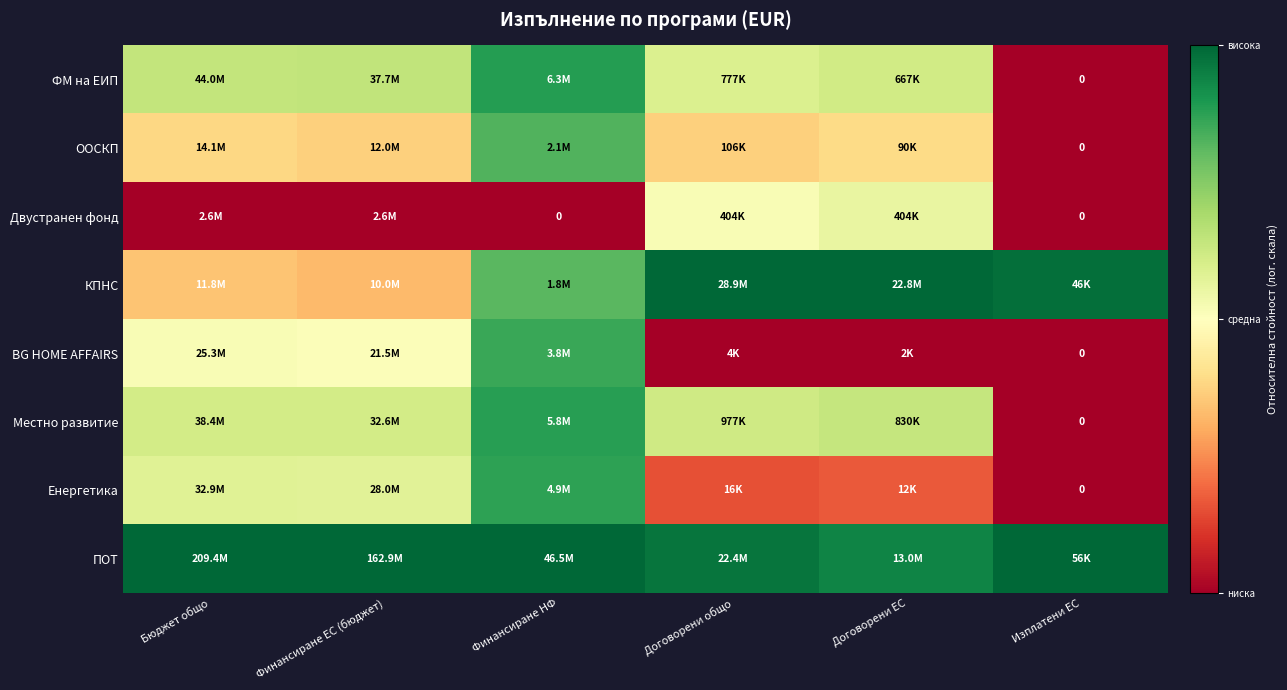

True or false: ООСКП has a value of 0.5 at Изплатени ЕС.

False